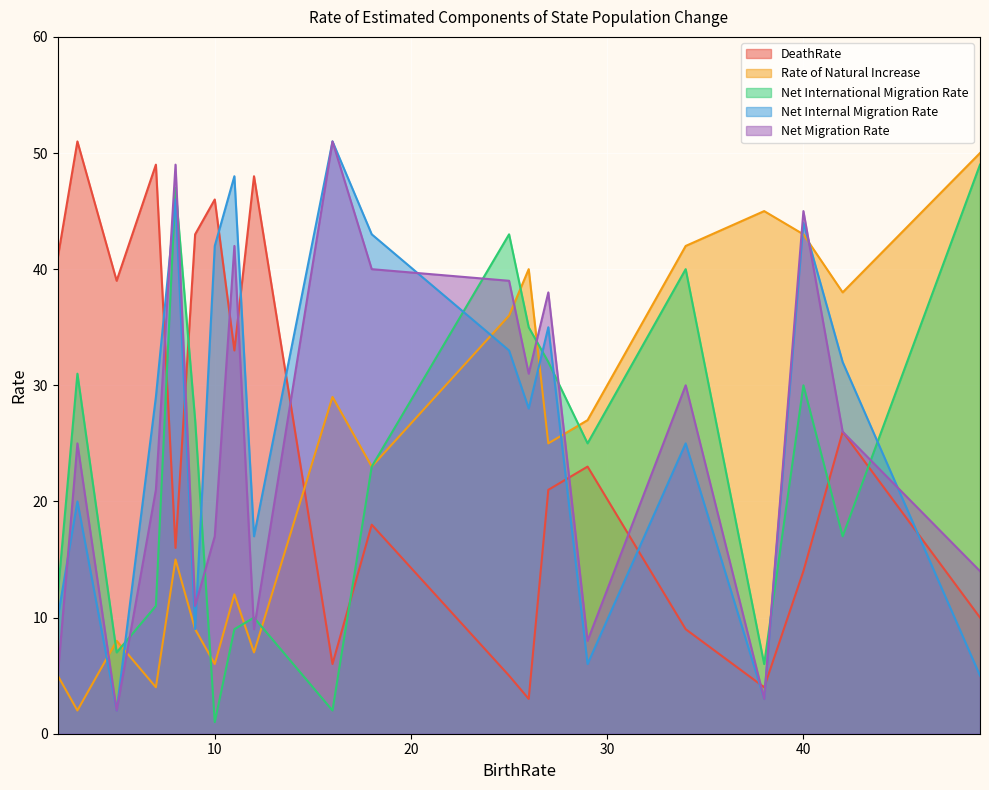

What is the greatest value displayed?

51